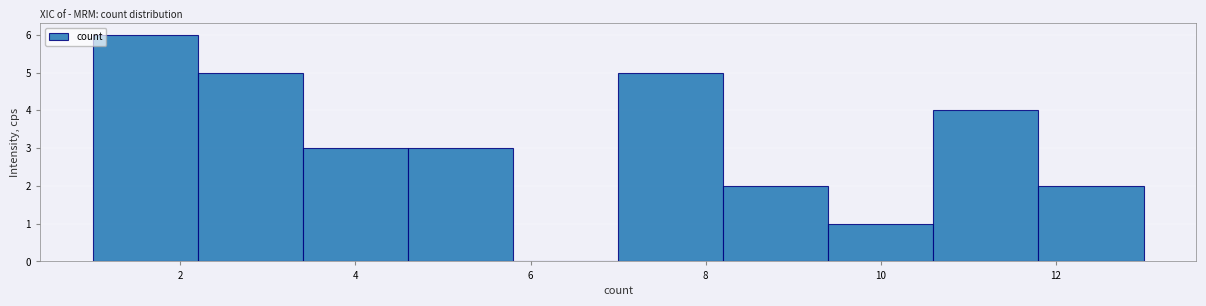

Which range on the x-axis has the tallest bar?

1.0 to 2.2